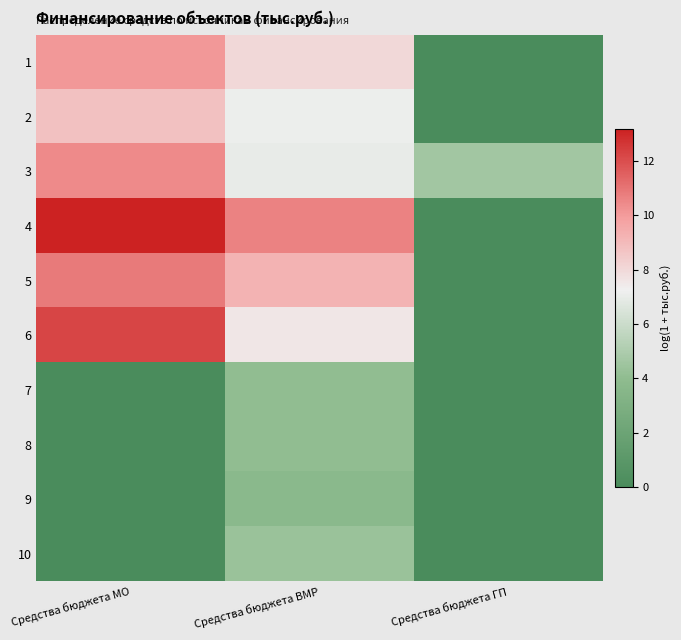

Reading right to left, list all the values displayed in this chart.

1: Средства бюджета ГП=0.0	Средства бюджета ВМР=8.0	Средства бюджета МО=10.1
2: Средства бюджета ГП=0.0	Средства бюджета ВМР=7.1	Средства бюджета МО=8.8
3: Средства бюджета ГП=4.6	Средства бюджета ВМР=7.0	Средства бюджета МО=10.4
4: Средства бюджета ГП=0.0	Средства бюджета ВМР=10.6	Средства бюджета МО=13.2
5: Средства бюджета ГП=0.0	Средства бюджета ВМР=9.2	Средства бюджета МО=10.8
6: Средства бюджета ГП=0.0	Средства бюджета ВМР=7.6	Средства бюджета МО=12.2
7: Средства бюджета ГП=0.0	Средства бюджета ВМР=4.0	Средства бюджета МО=0.0
8: Средства бюджета ГП=0.0	Средства бюджета ВМР=4.0	Средства бюджета МО=0.0
9: Средства бюджета ГП=0.0	Средства бюджета ВМР=3.7	Средства бюджета МО=0.0
10: Средства бюджета ГП=0.0	Средства бюджета ВМР=4.3	Средства бюджета МО=0.0